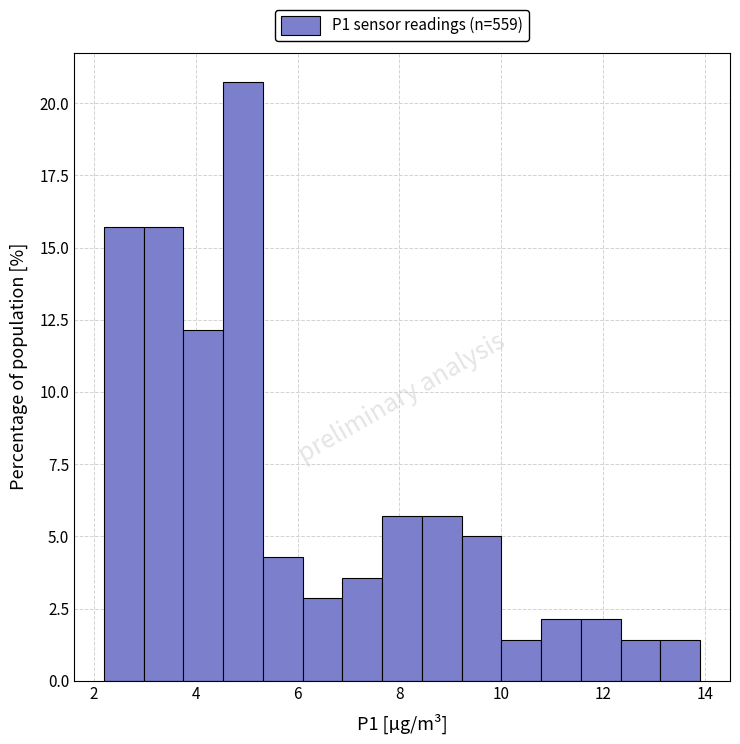

Around what value on the x-axis is the tallest bar? Give the approximate position of its centre, as read against the axis.

5.0